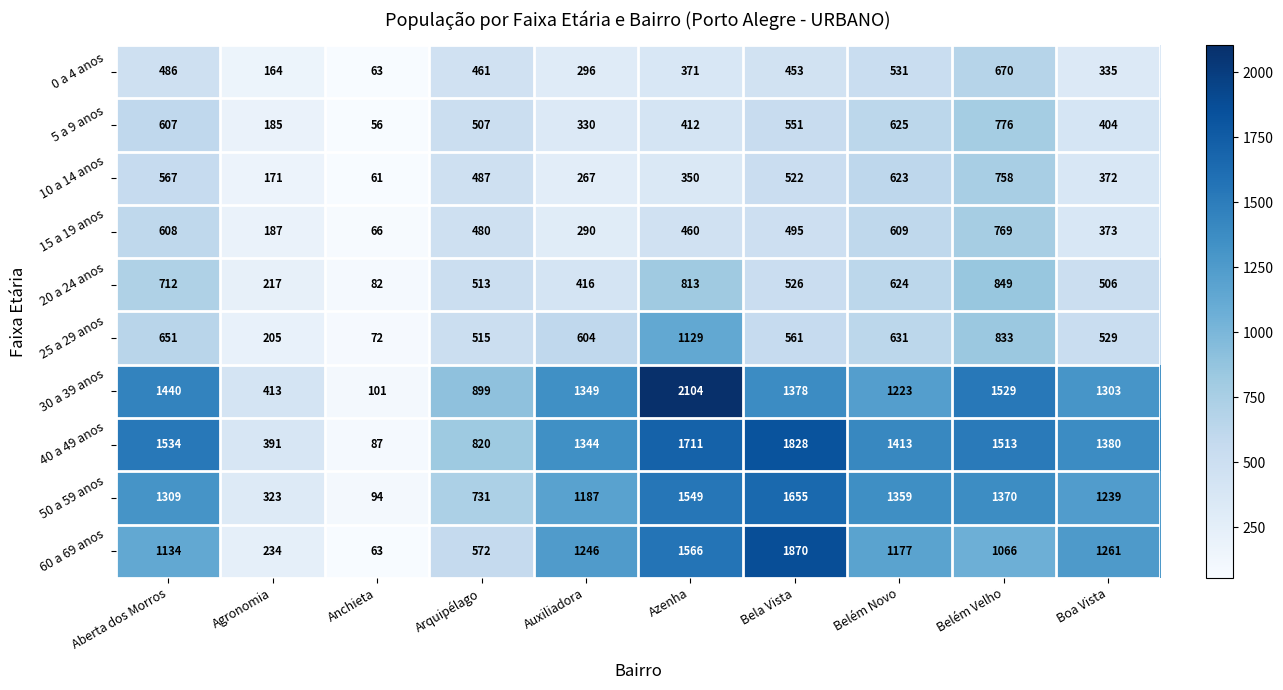

List the labels in order of 0 a 4 anos value, smallest first.

Anchieta, Agronomia, Auxiliadora, Boa Vista, Azenha, Bela Vista, Arquipélago, Aberta dos Morros, Belém Novo, Belém Velho